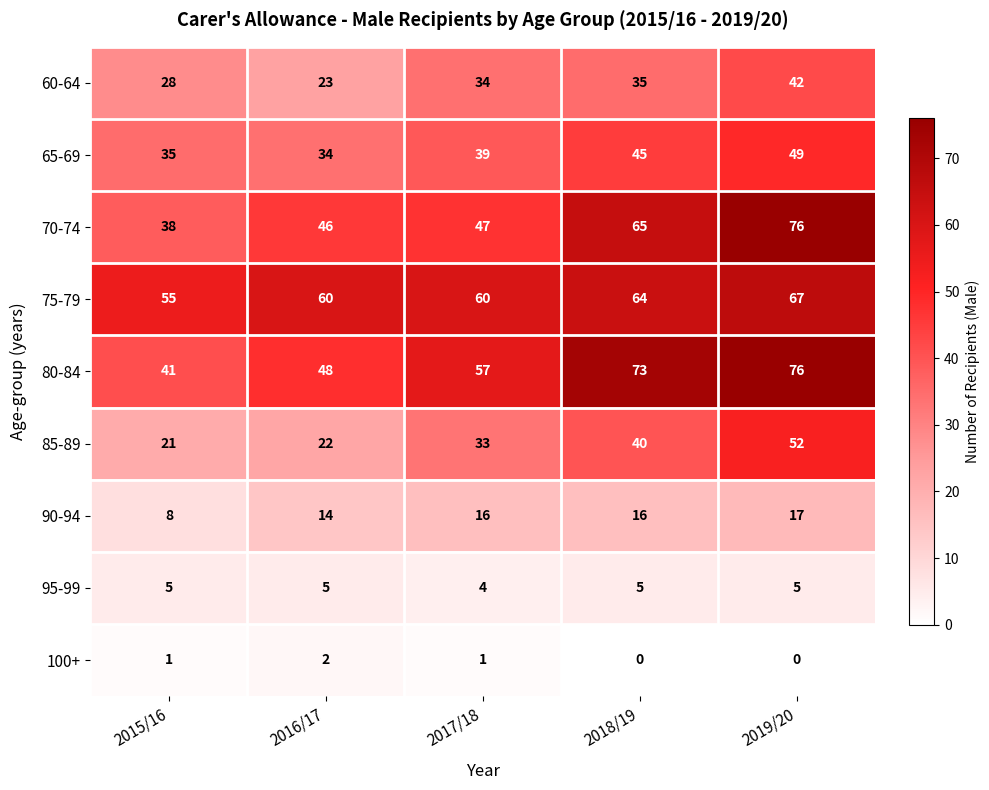

What is the sum of all 95-99 values?

24